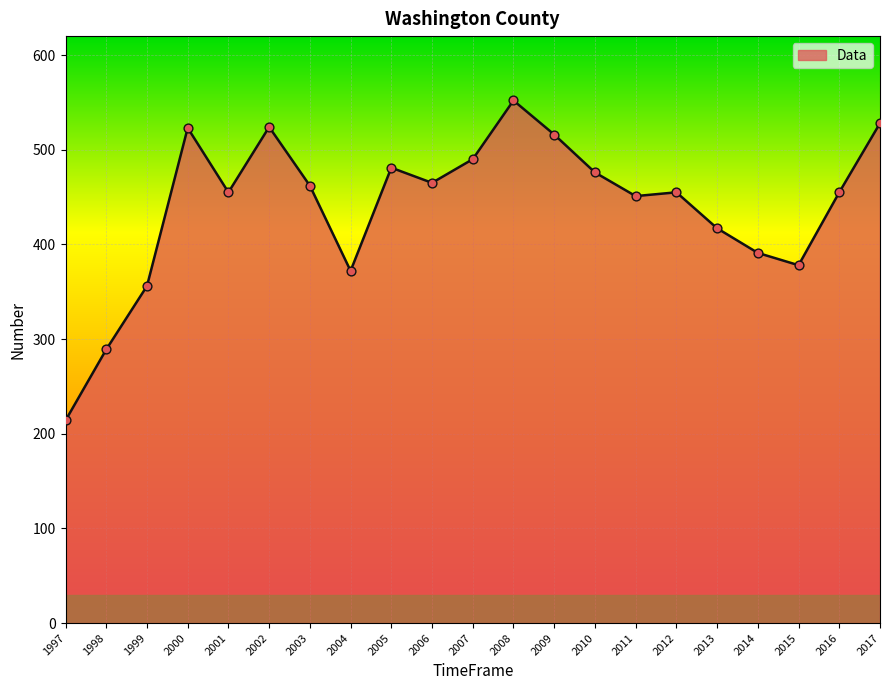

Approximately how many times larger is the value at 2016 compared to 1999?

1.3